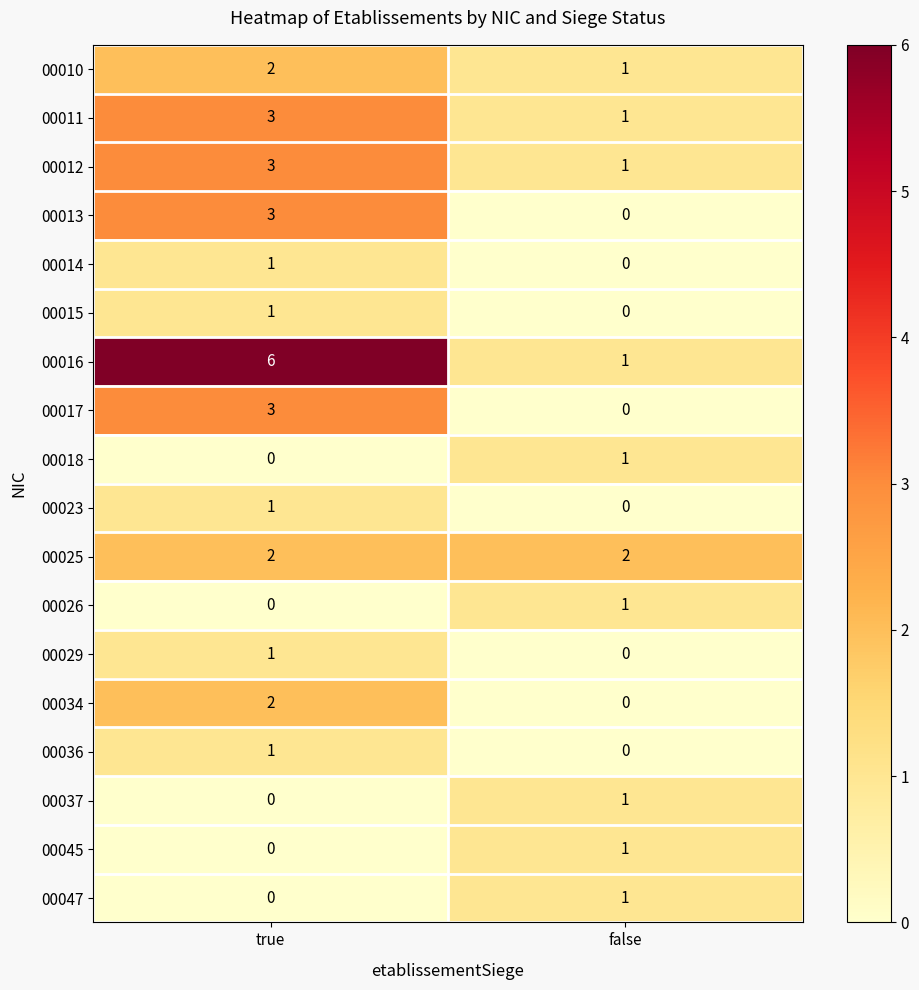

Where is 00014 nearest to the value 0?

false